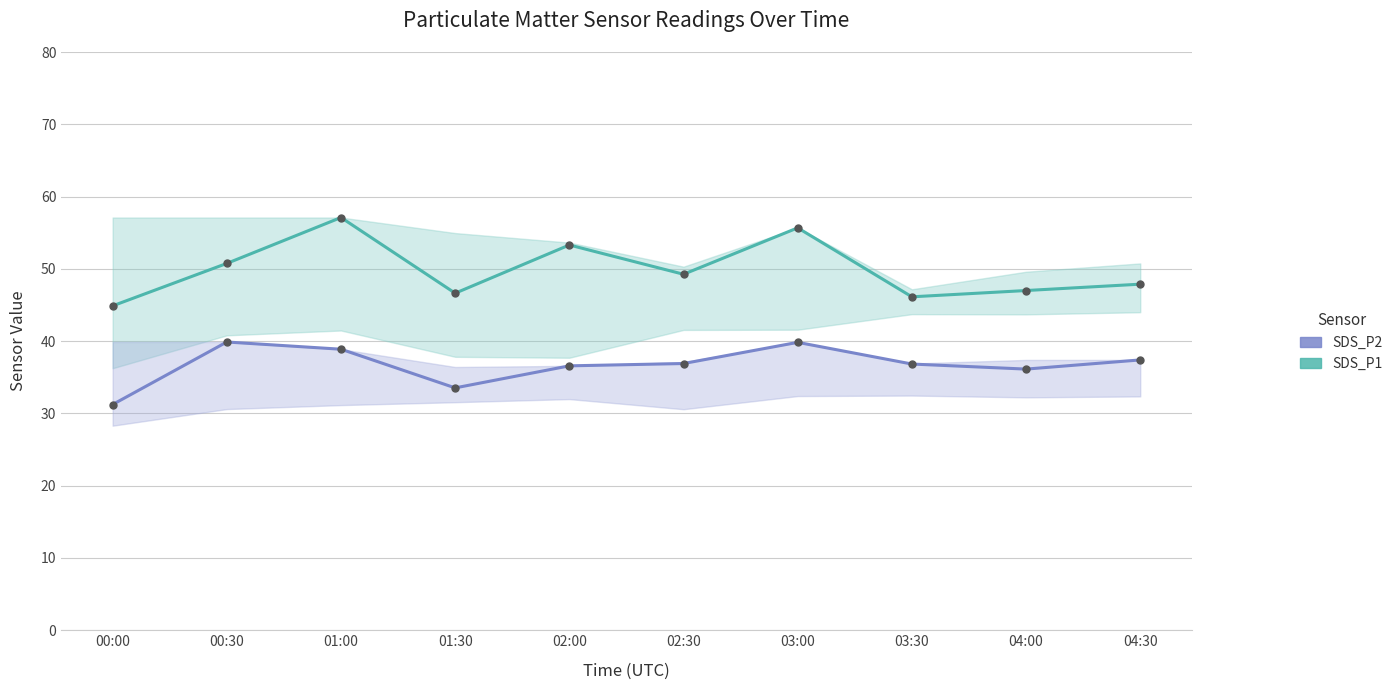

Reading left to right, extract all data points from this chart.

SDS_P1: 44.9	50.8	57.1	46.6	53.3	49.2	55.7	46.1	47.0	47.9
SDS_P2: 31.2	39.9	38.9	33.5	36.6	36.9	39.8	36.8	36.1	37.4